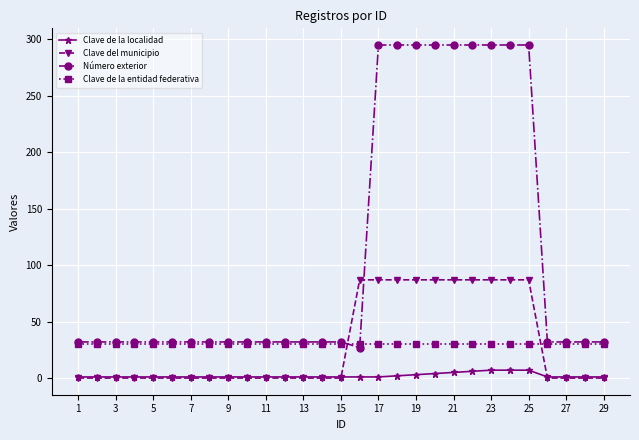

Does the chart display data point markers on the line(s)?

Yes